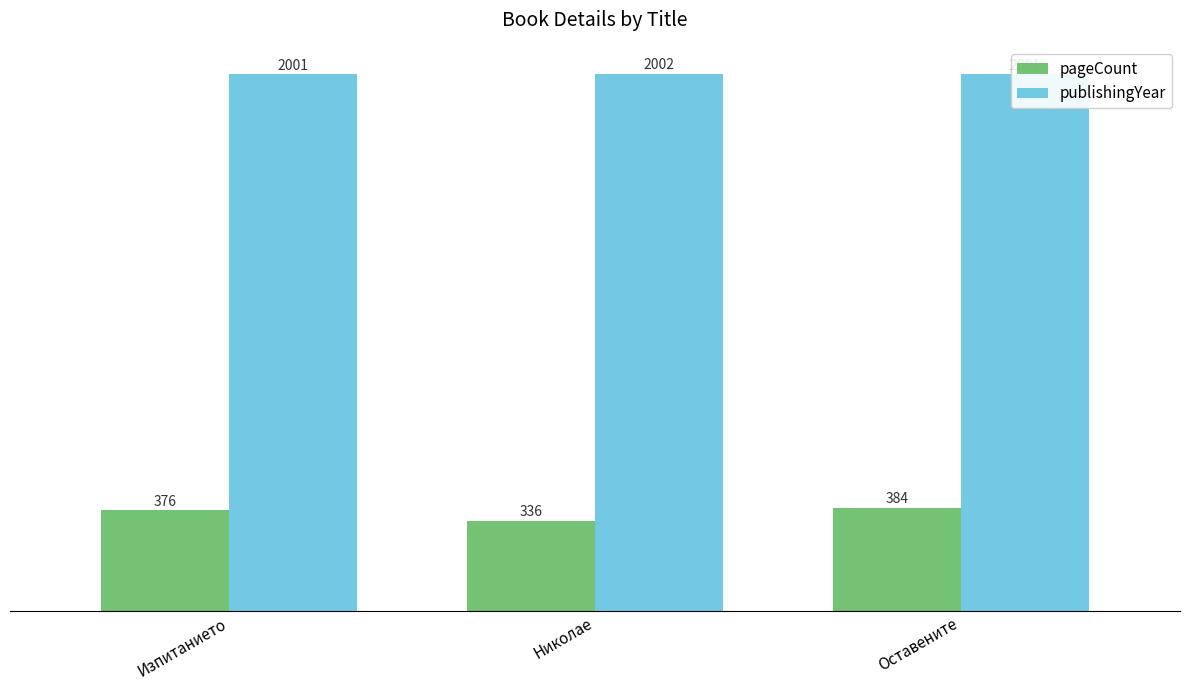

Reading right to left, list all the values displayed in this chart.

pageCount: Оставените=384	Николае=336	Изпитанието=376
publishingYear: Оставените=2001	Николае=2002	Изпитанието=2001